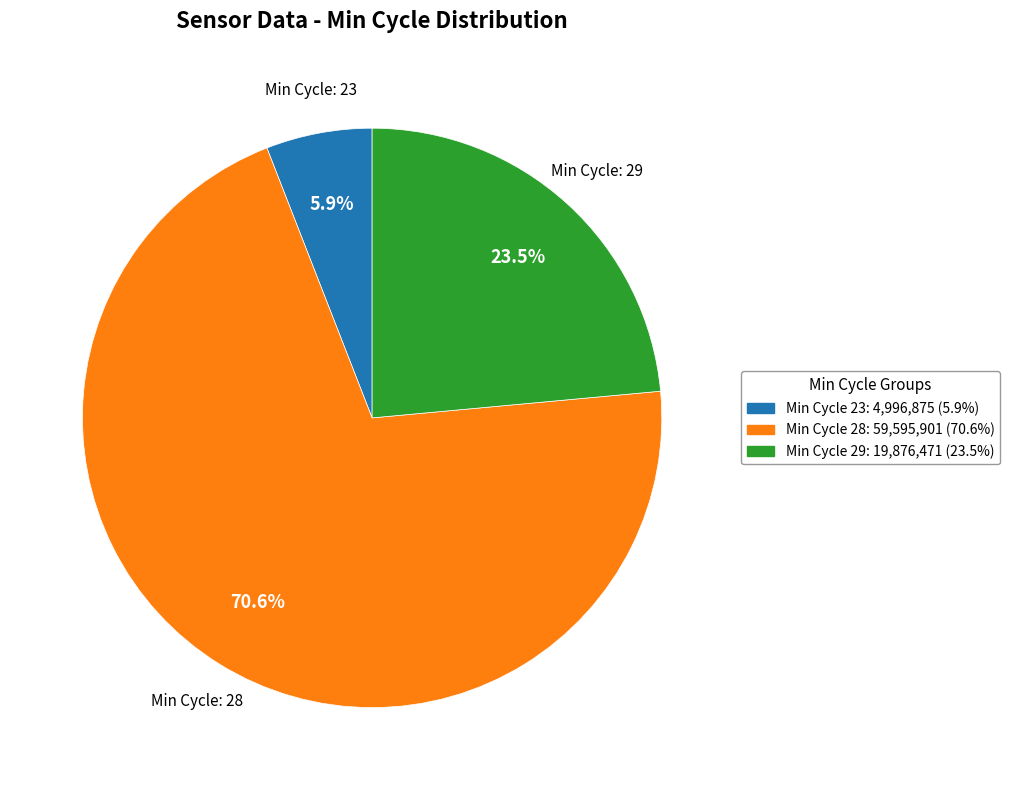

Is there a majority slice in this chart?

Yes